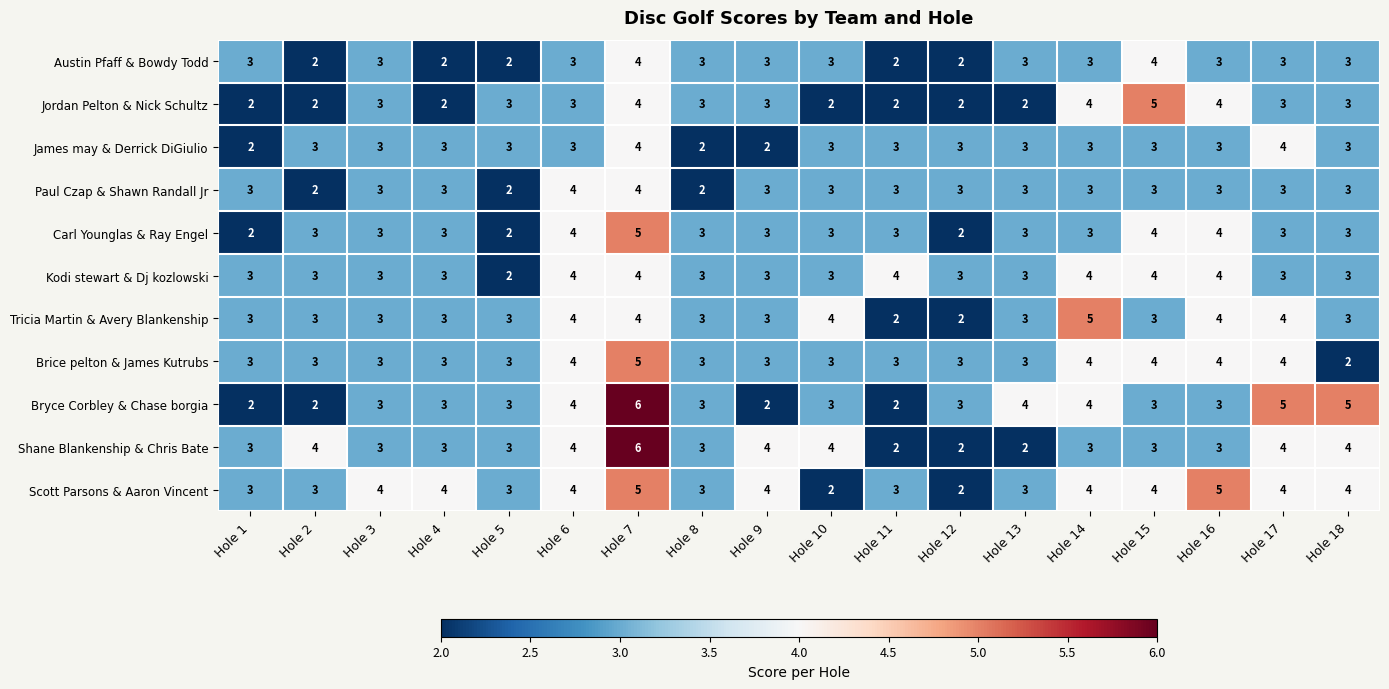

Which series changed the most between Hole 3 and Hole 12?

Scott Parsons & Aaron Vincent